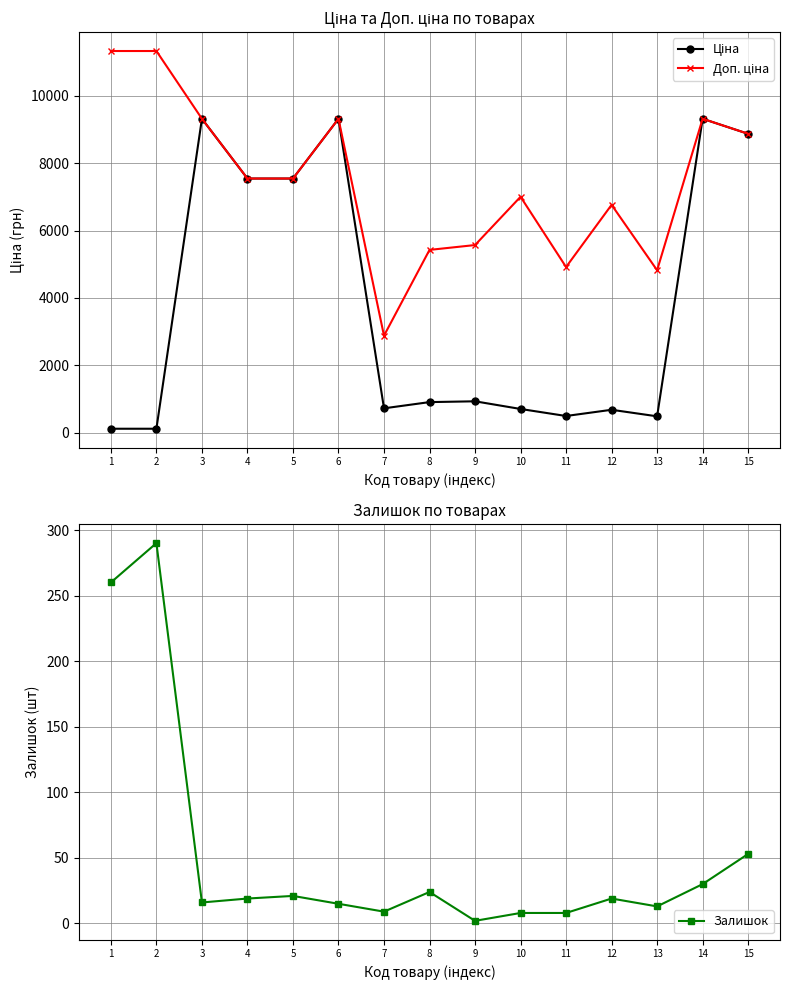

True or false: Доп. ціна and Залишок intersect in this chart.

False